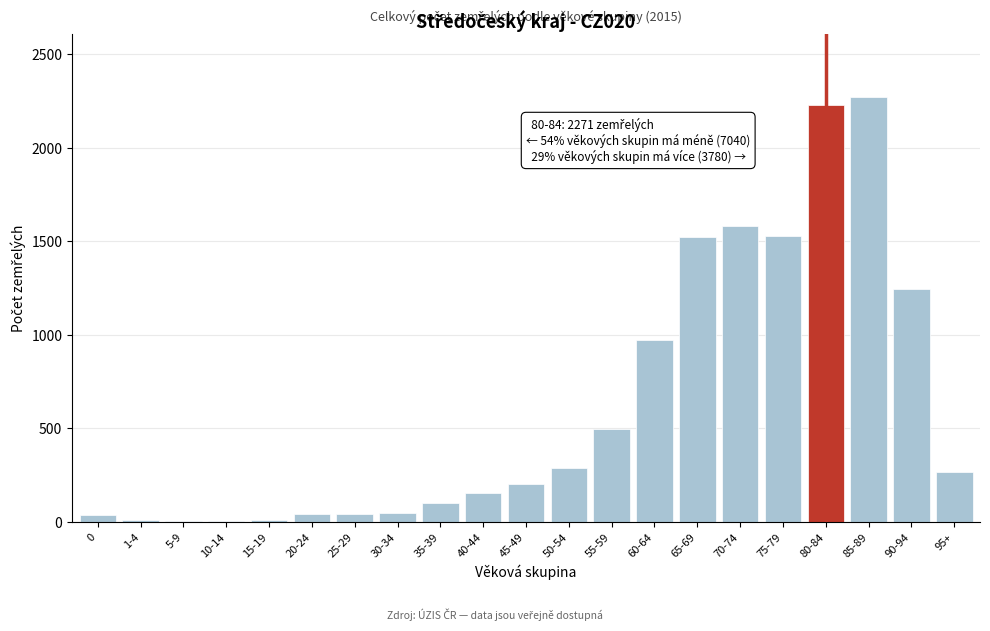

At which label is the value closest to 1138?

90-94